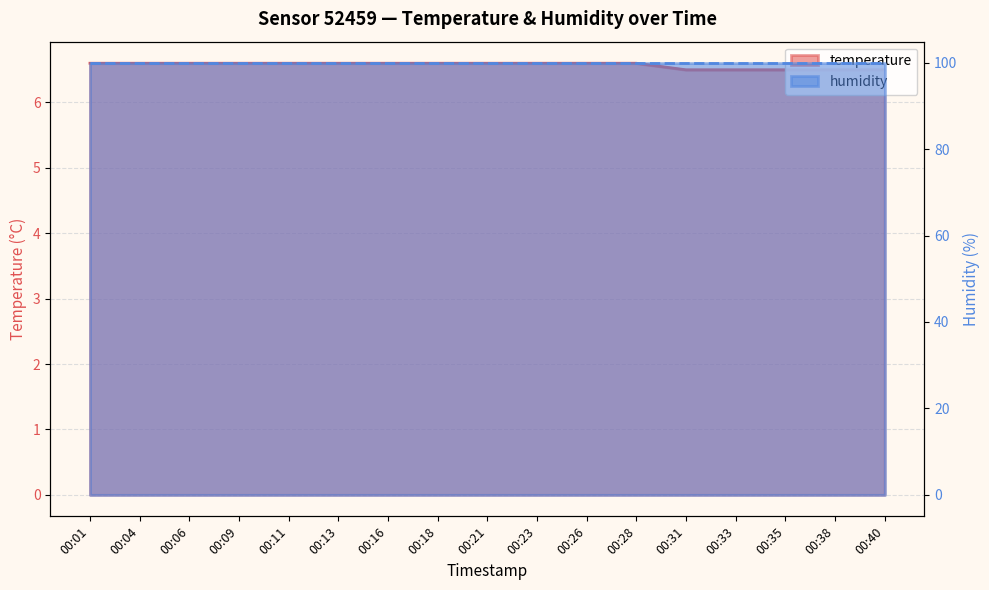

Which has a higher value, 00:16 or 00:04?

00:16